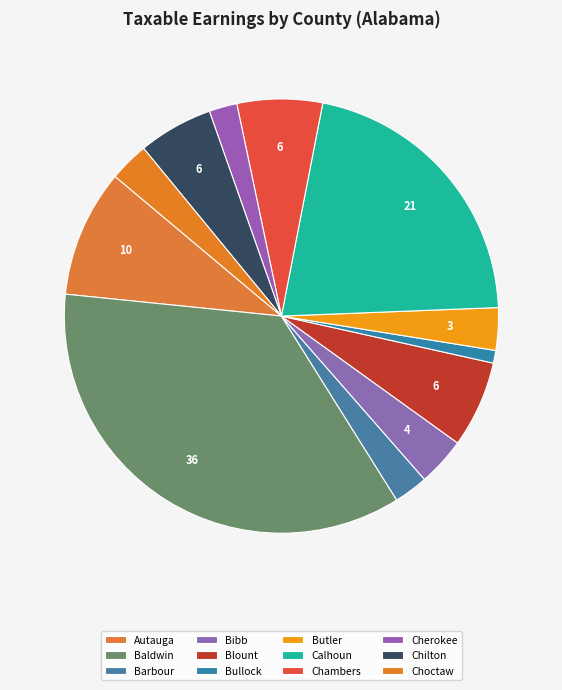

The Barbour slice represents 3% of the pie. True or false?

True